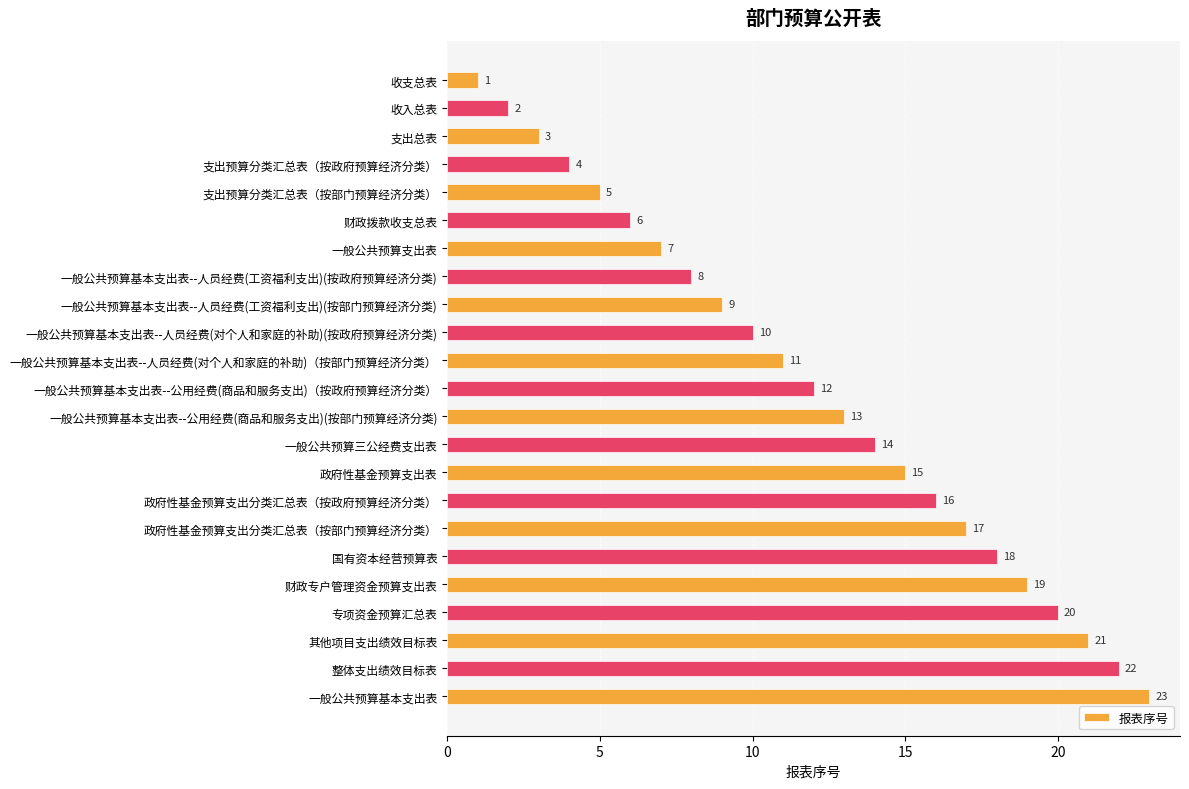

How many data points are less than 12?

11